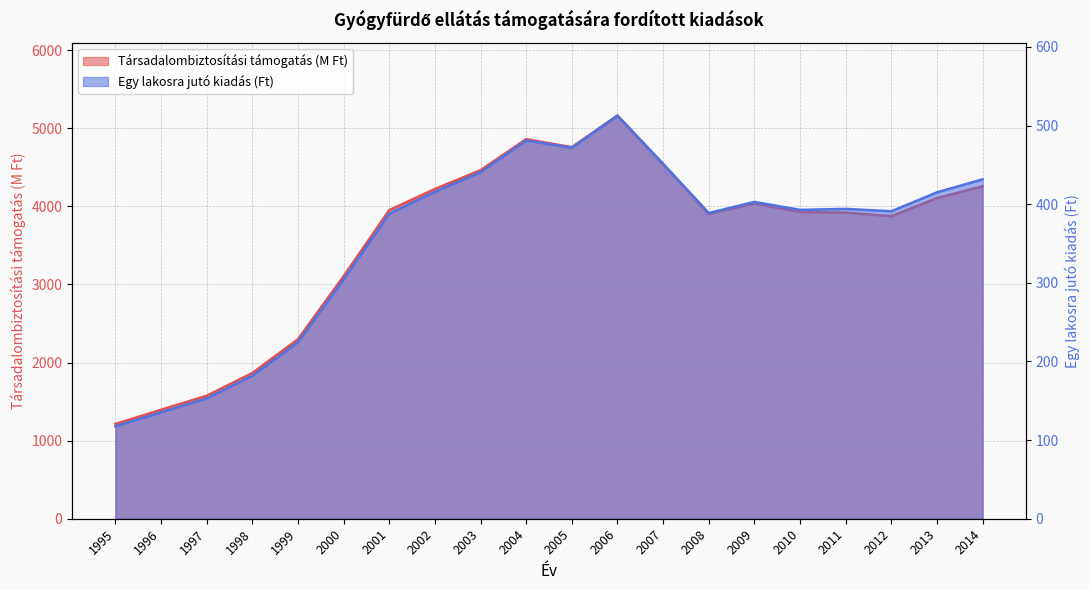

Is it true that Egy lakosra jutó kiadás (Ft) equals 512.6 at 2006?

True